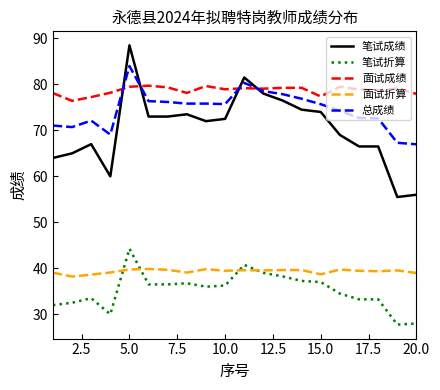

True or false: 总成绩 and 笔试折算 intersect in this chart.

False